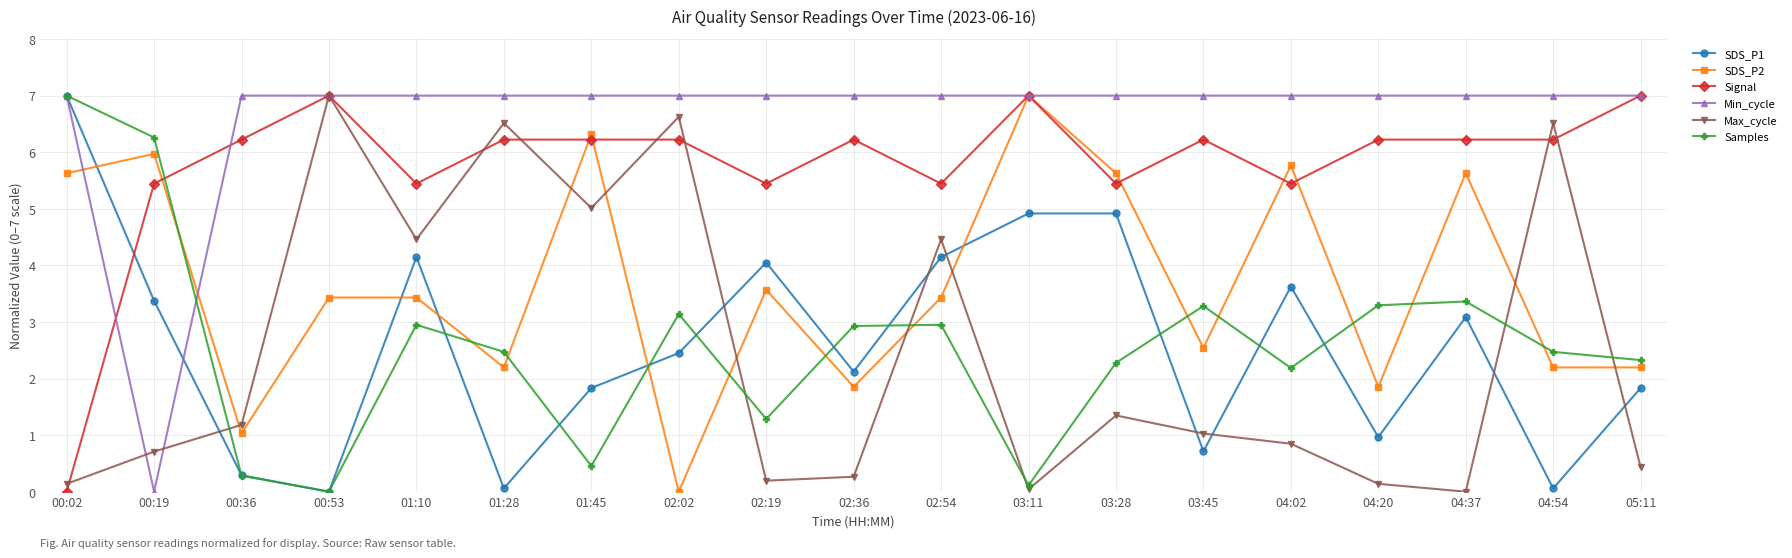

Is it true that Samples equals 0.5 at 01:45?

True